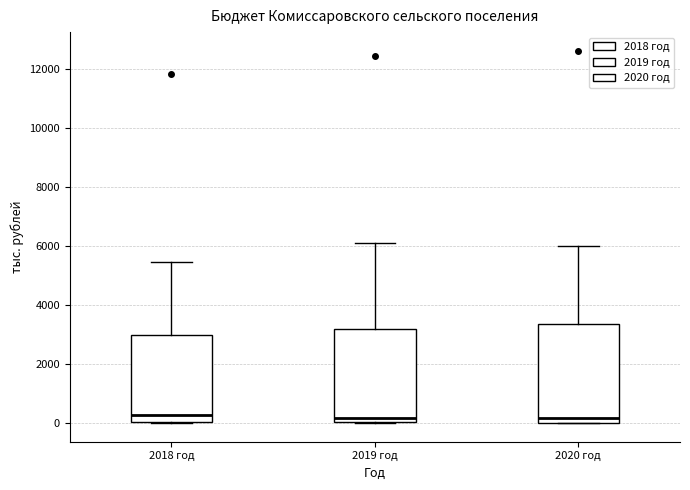

Where is the lower edge of the box for 2019 год on the y-axis? The values are not printed on the chart, so give them approximately, as read against the axis.

0